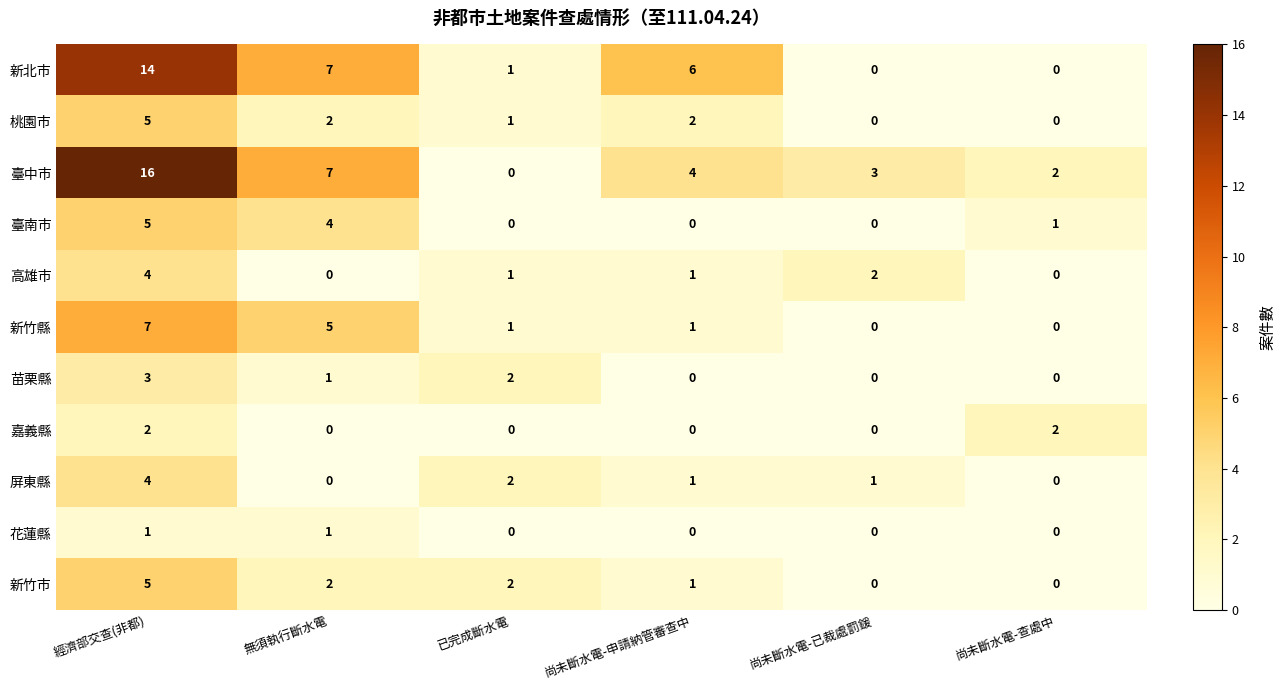

Is the value of 臺中市 at 尚未斷水電-查處中 greater than the value of 新竹市 at 經濟部交查(非都)?

No